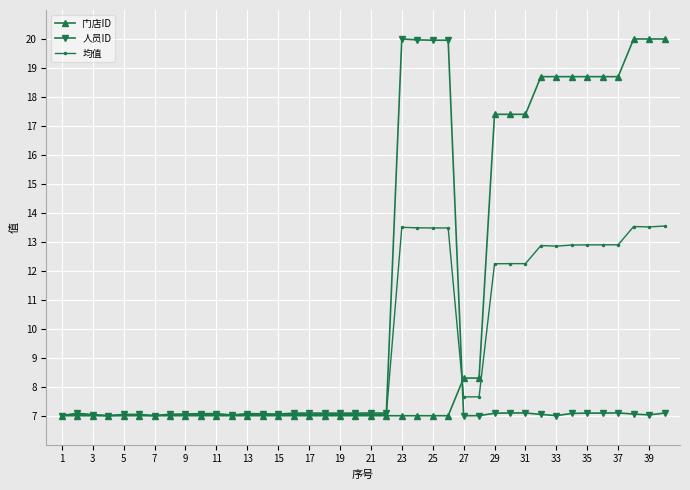

Which series has the largest total across all categories?

门店ID